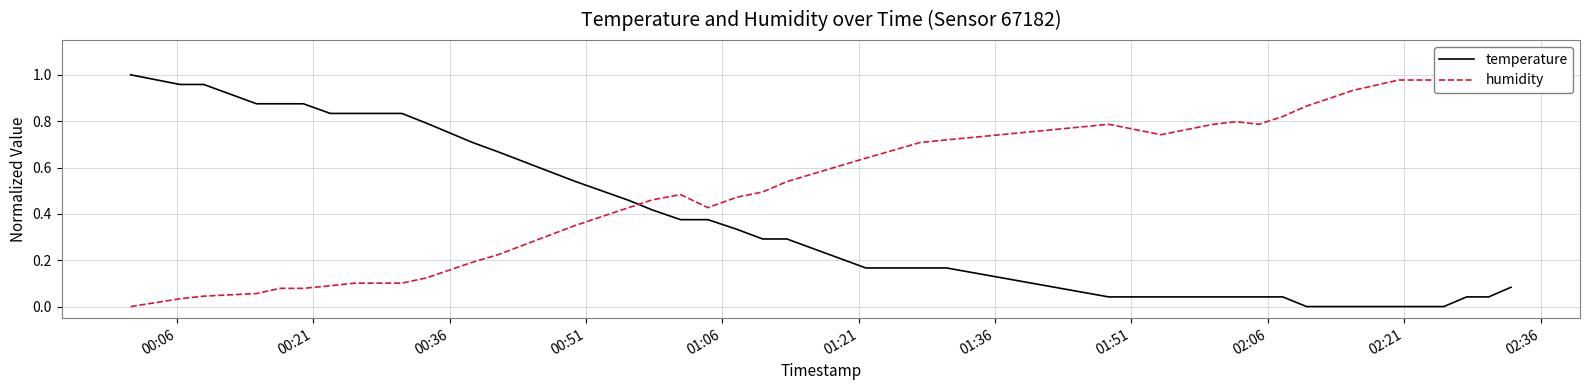

What is the highest value of the temperature series?

1.0